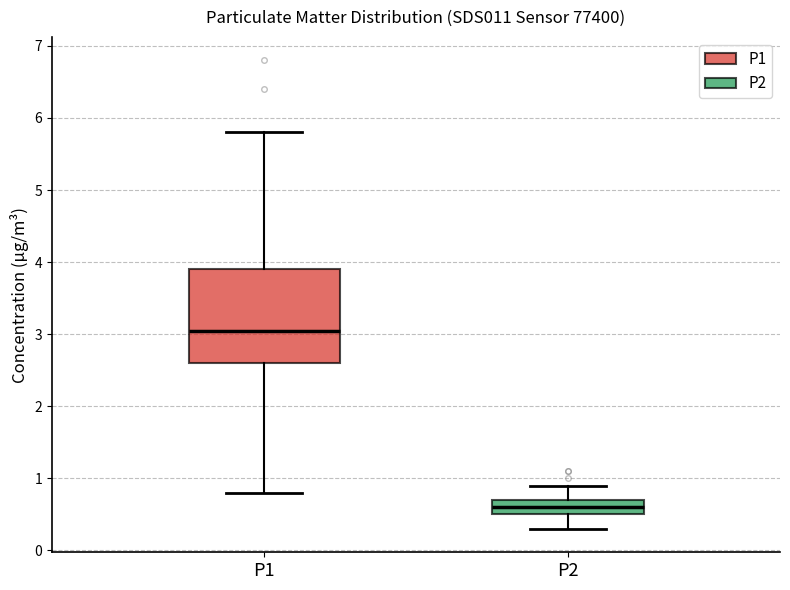

Reading left to right, transcribe this box plot: for each box, give where its median line is, the range the box spans, and where its two whiskers end, as read against the y-axis. The values are not printed on the chart, so give them approximately, as read against the axis.

P1: median 3.1, box 2.6 to 3.9, whiskers 0.8 to 5.8
P2: median 0.6, box 0.5 to 0.7, whiskers 0.3 to 0.9